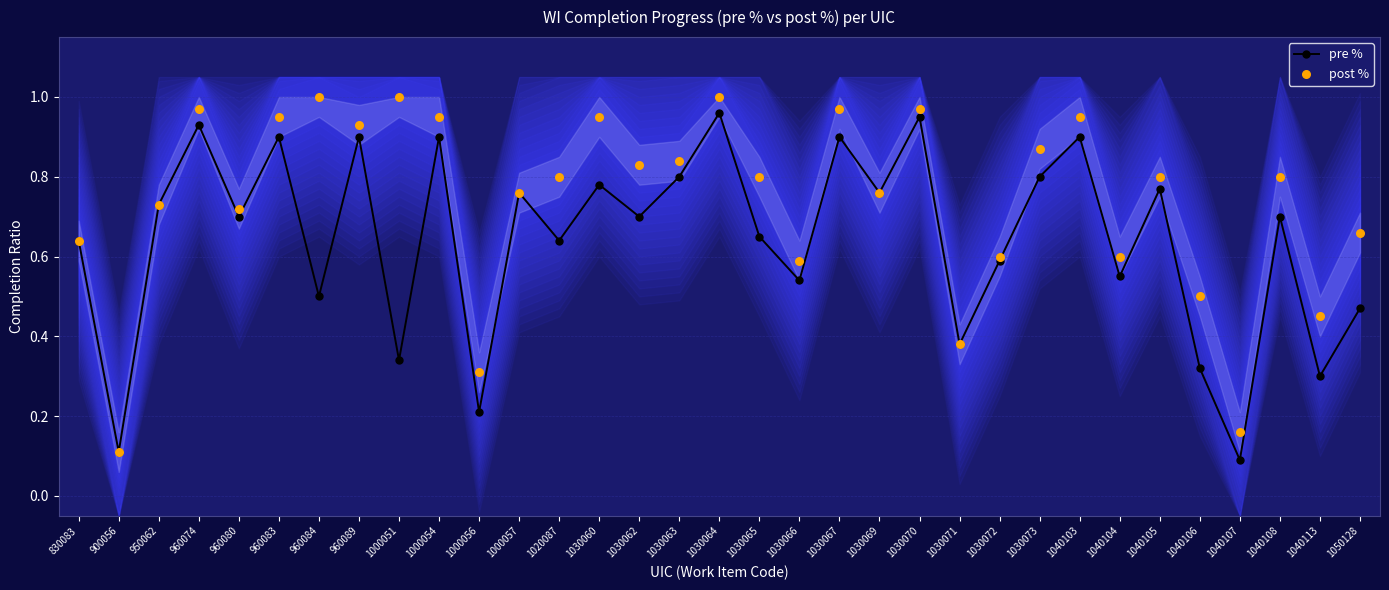

Which series has the largest Y range (max minus min)?

post %